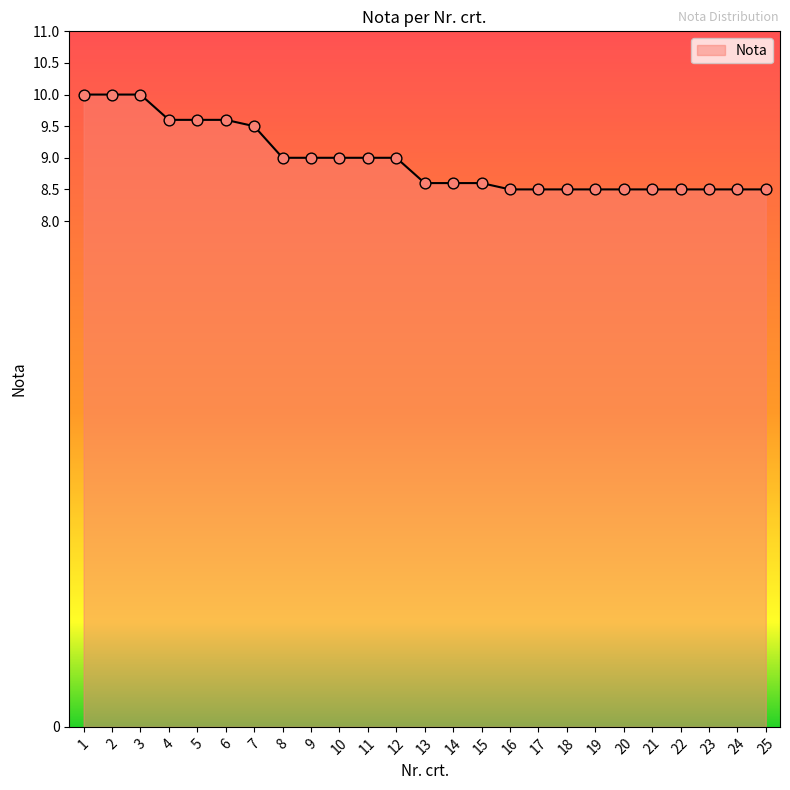

What is the change in value from 6 to 15?

-1.0